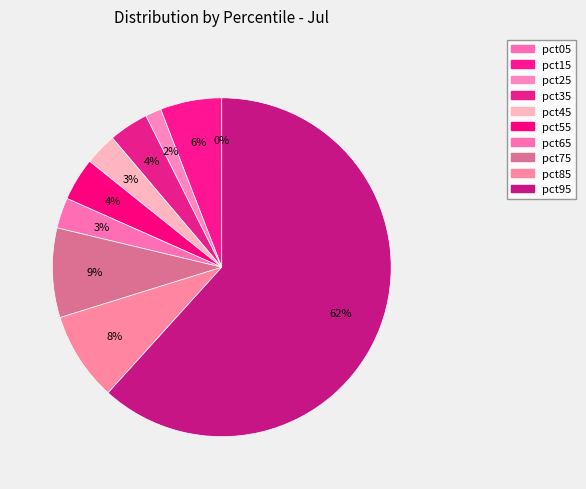

What portion of the pie excludes pct55?

95.9%